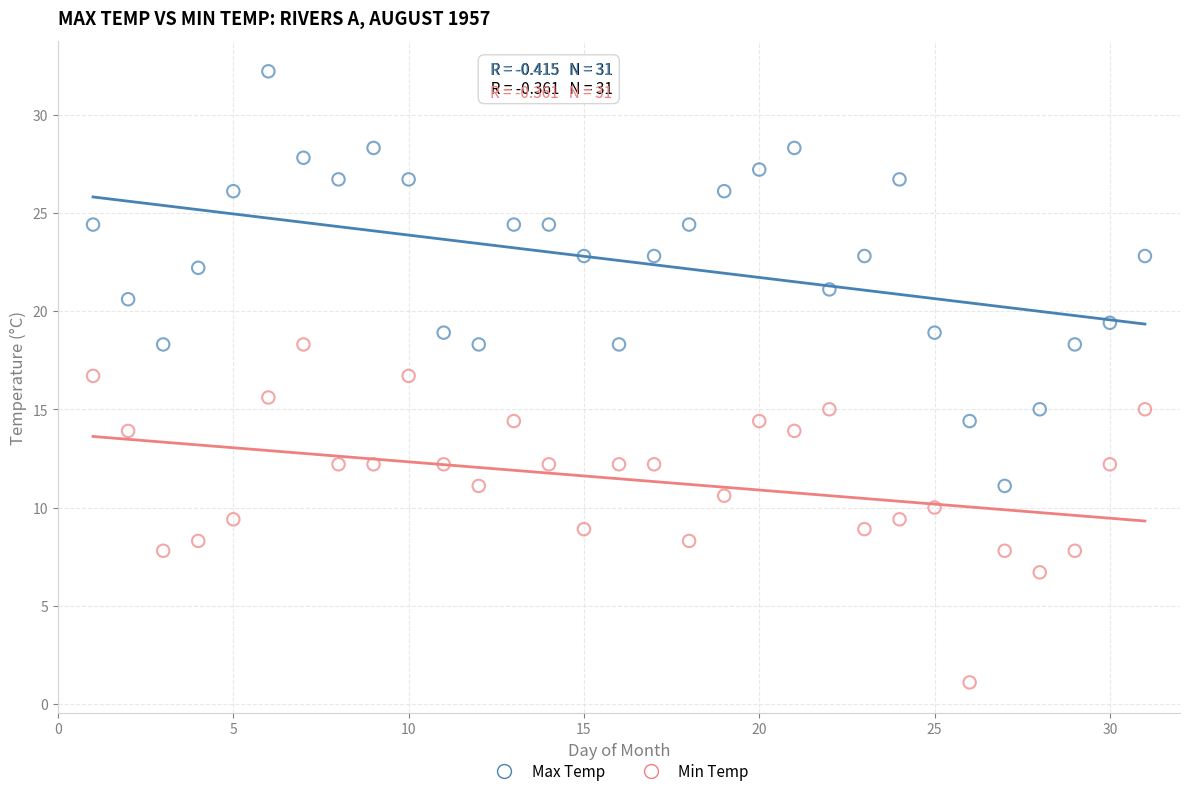

What are all the series names shown in the legend?

Max Temp, Min Temp